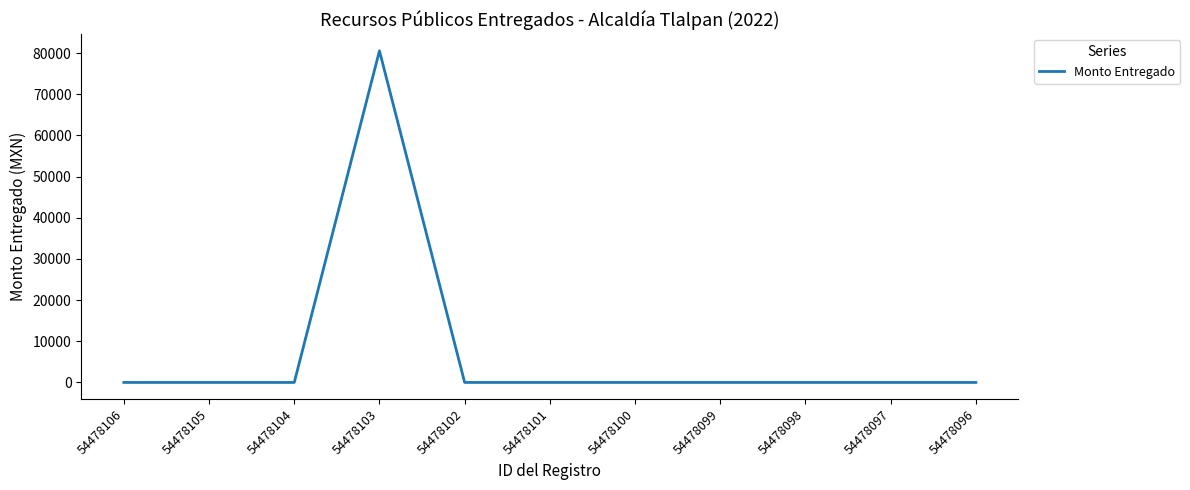

Which label corresponds to the largest value in the chart?

54478103